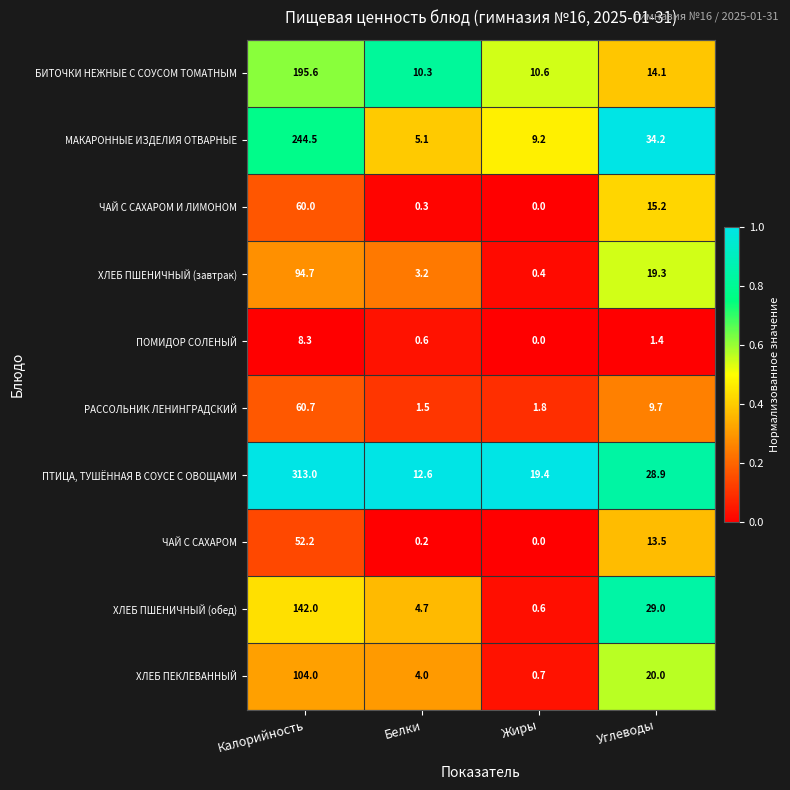

What is the difference between the second highest and minimum values in the РАССОЛЬНИК ЛЕНИНГРАДСКИЙ series?

8.2